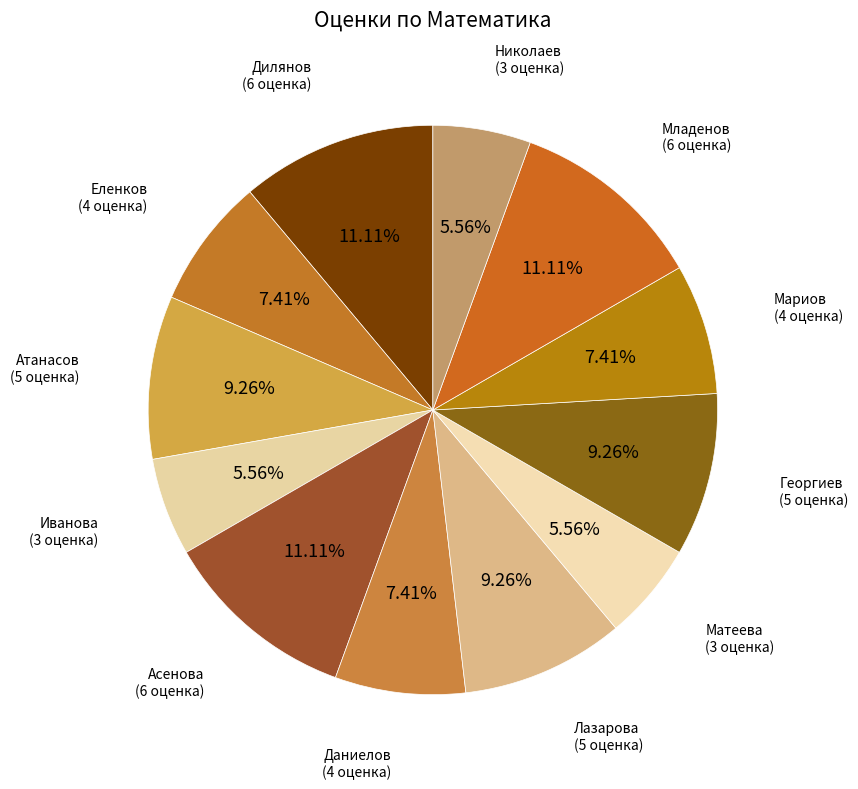

How many slices are in this pie chart?

12